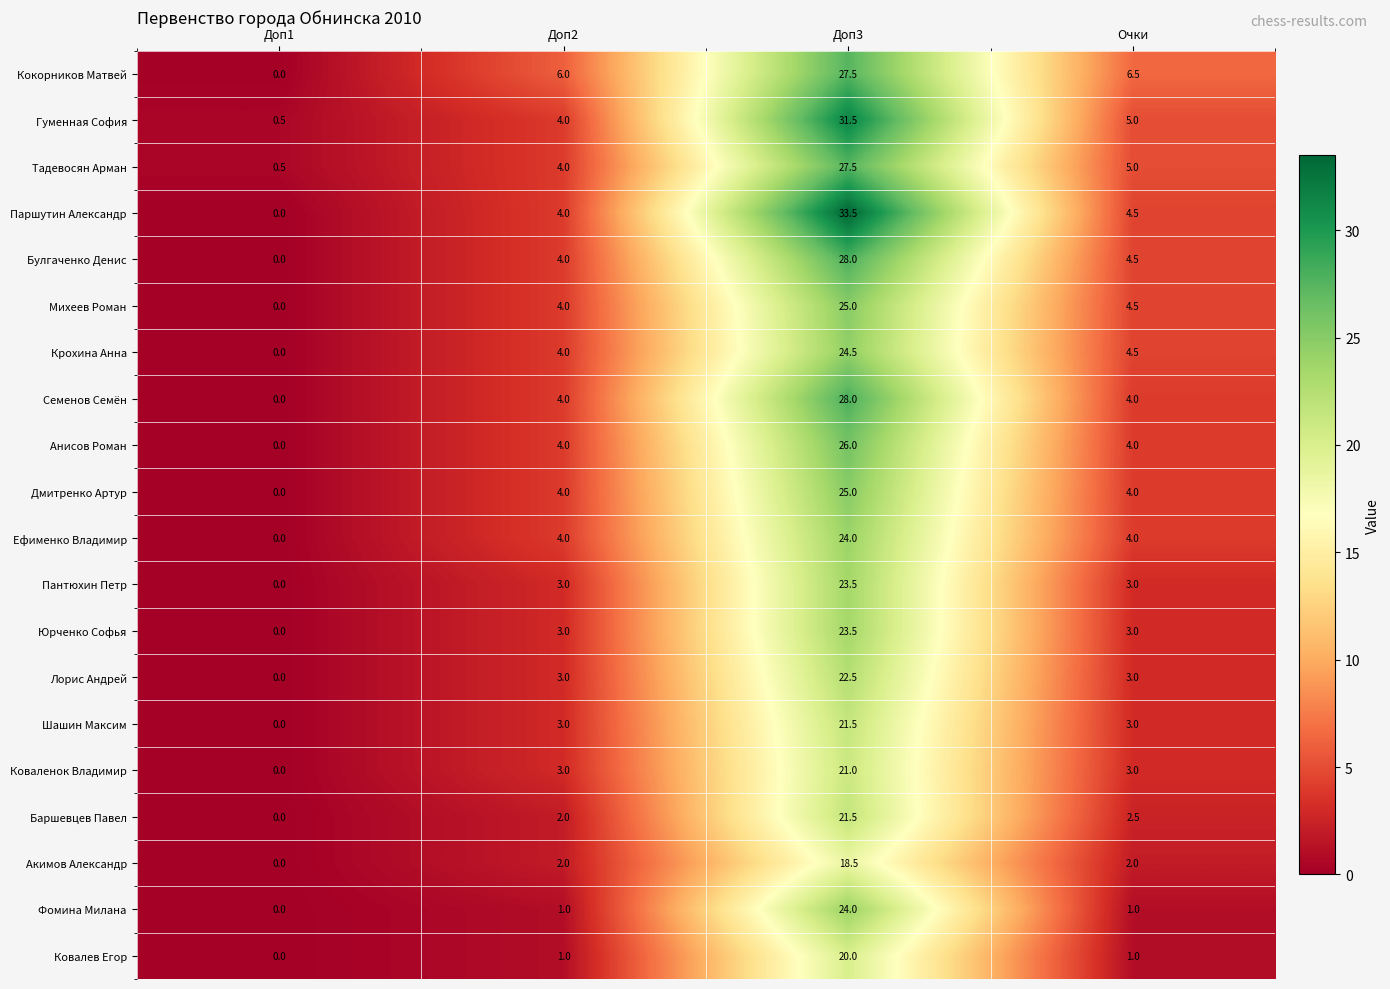

How many data points does each series have?

4